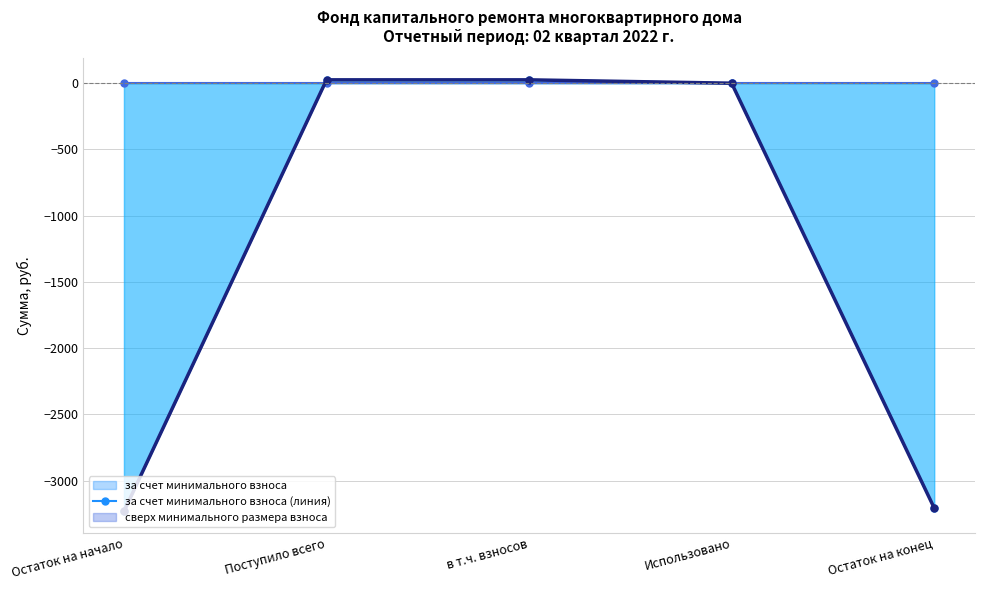

Between which two adjacent categories do сверх минимального размера взноса (линия) and Итого фонд капитального ремонта (линия) first intersect?

Остаток на начало and Поступило всего